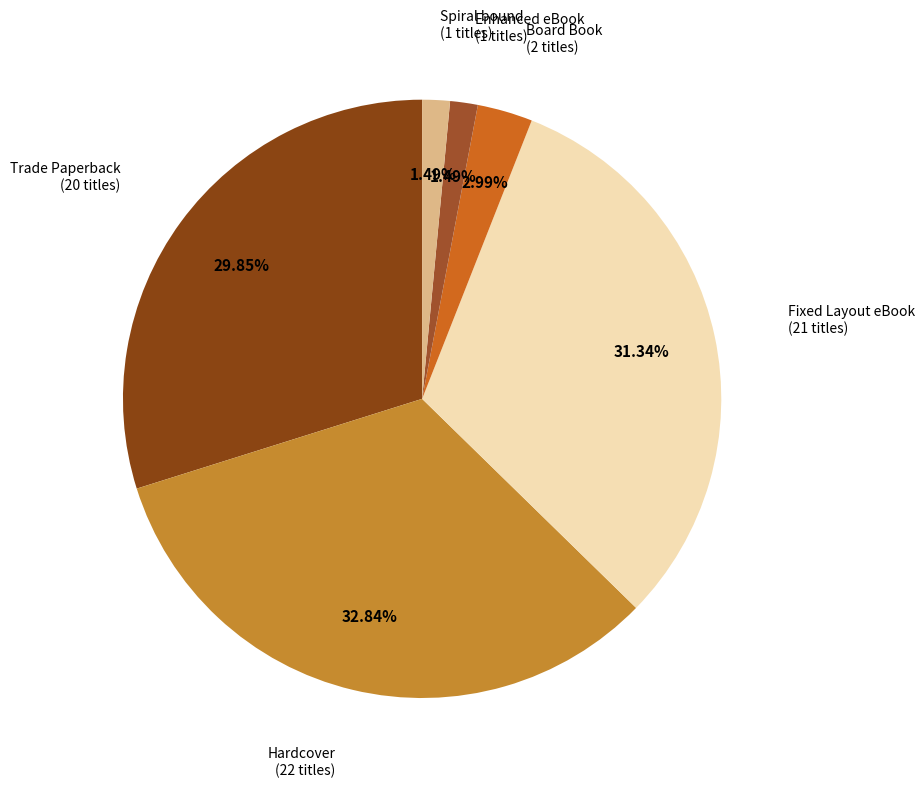

Do Hardcover and Trade Paperback together represent more than half of the pie?

Yes